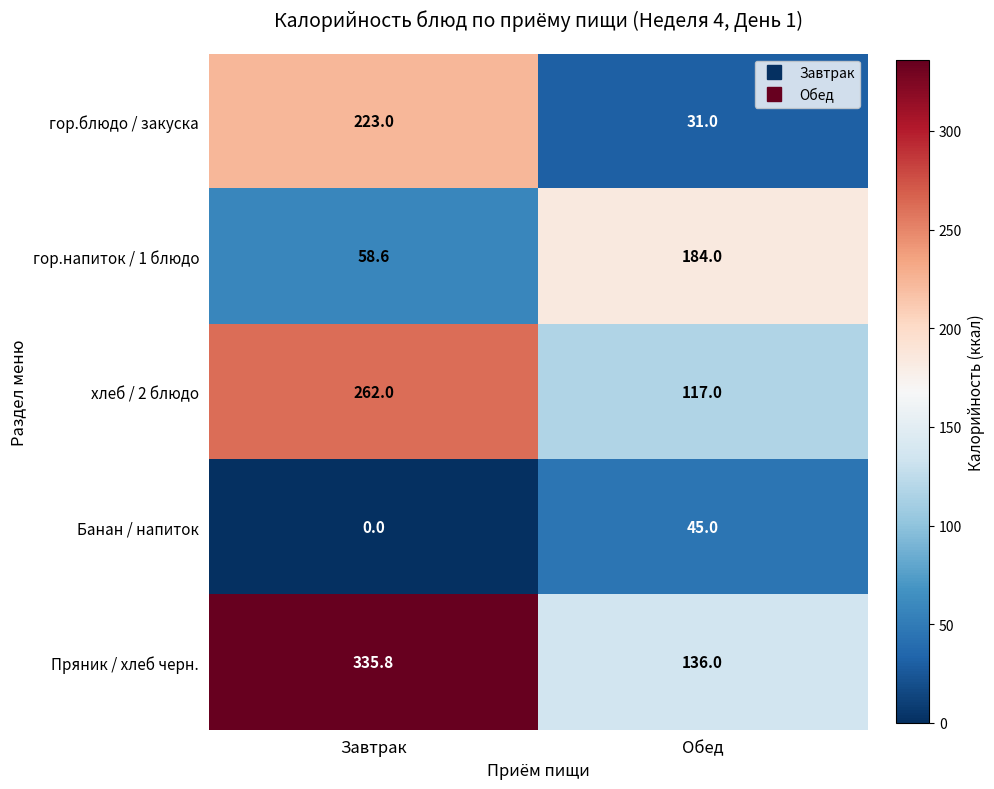

At how many categories does at least one series exceed 139?

2